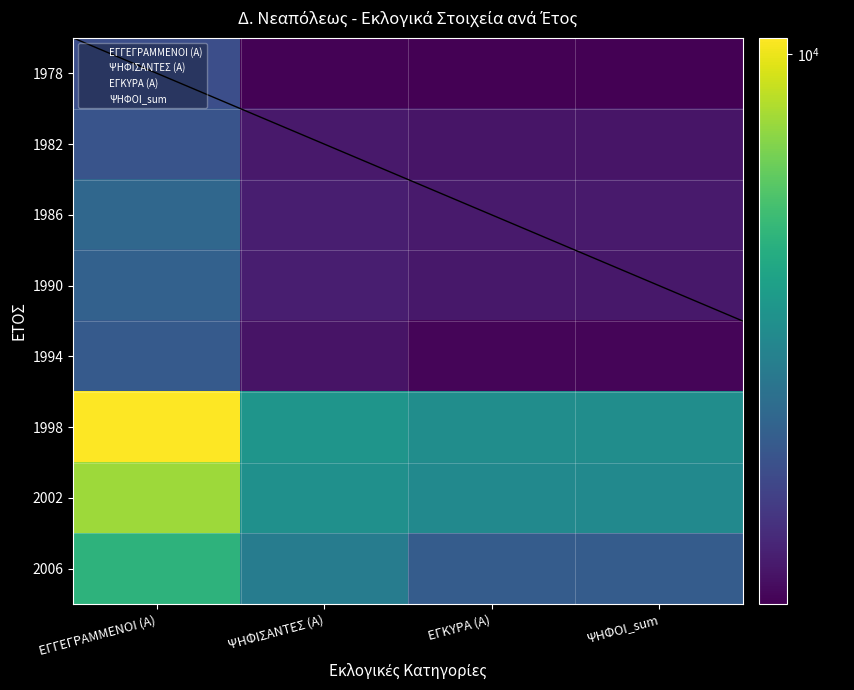

Which category has the highest value across all series?

ΕΓΓΕΓΡΑΜΜΕΝΟΙ (Α)